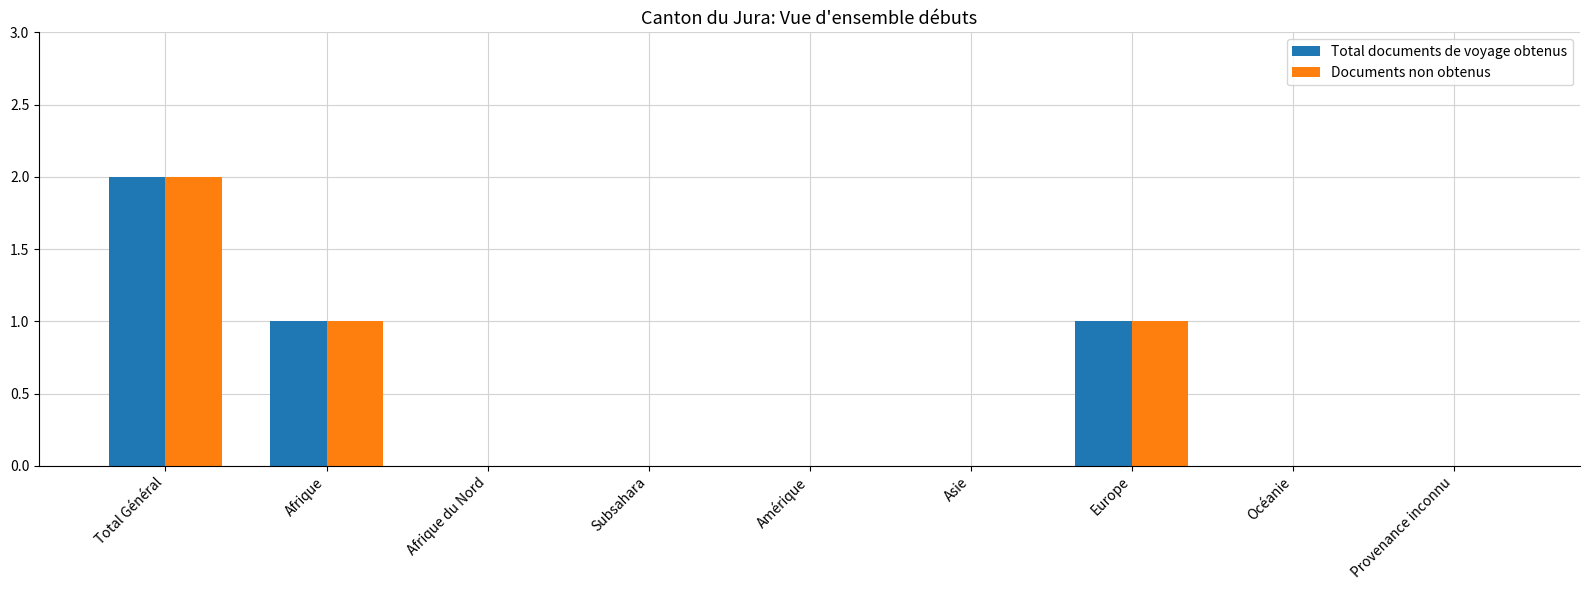

How many groups of bars are there?

9